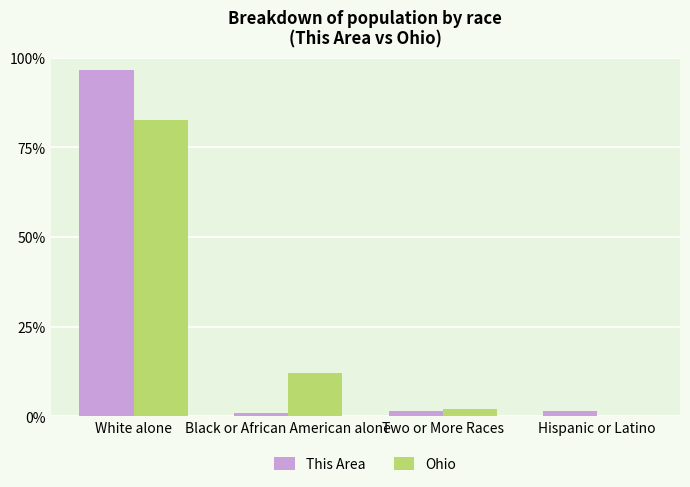

What is the spread (max minus min) of values at Hispanic or Latino?

1.4